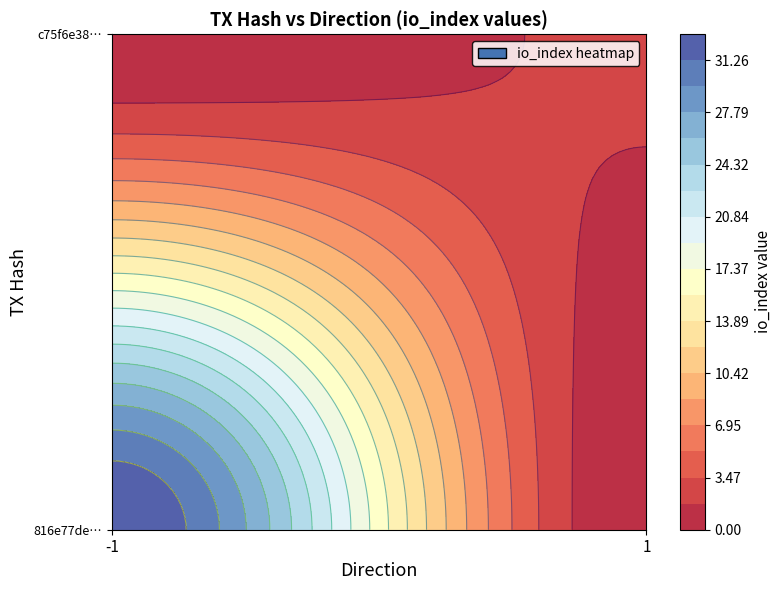

How many data points does each series have?

2